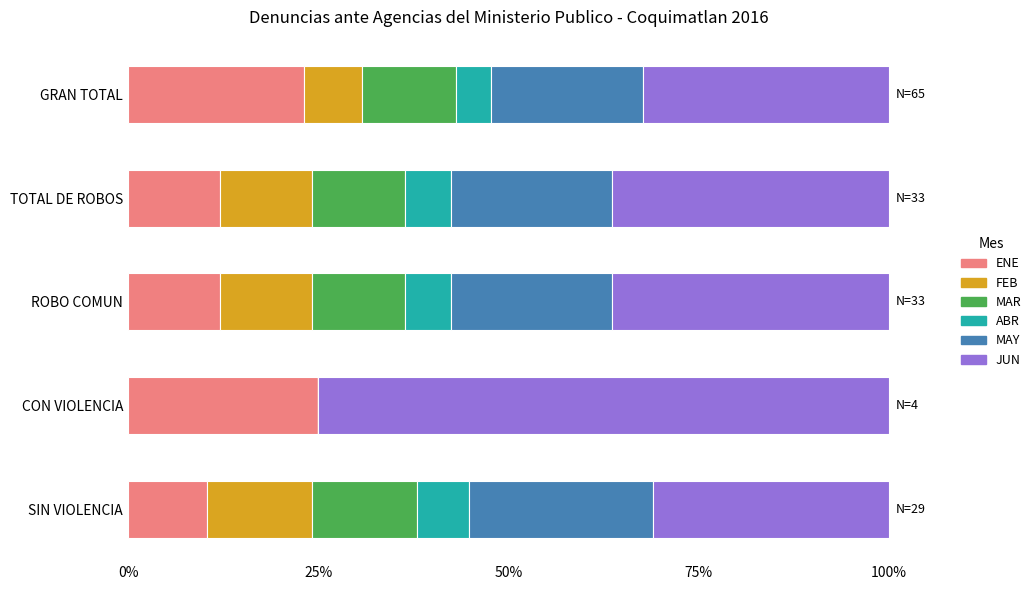

What is the total value across all series at CON VIOLENCIA?

100.0